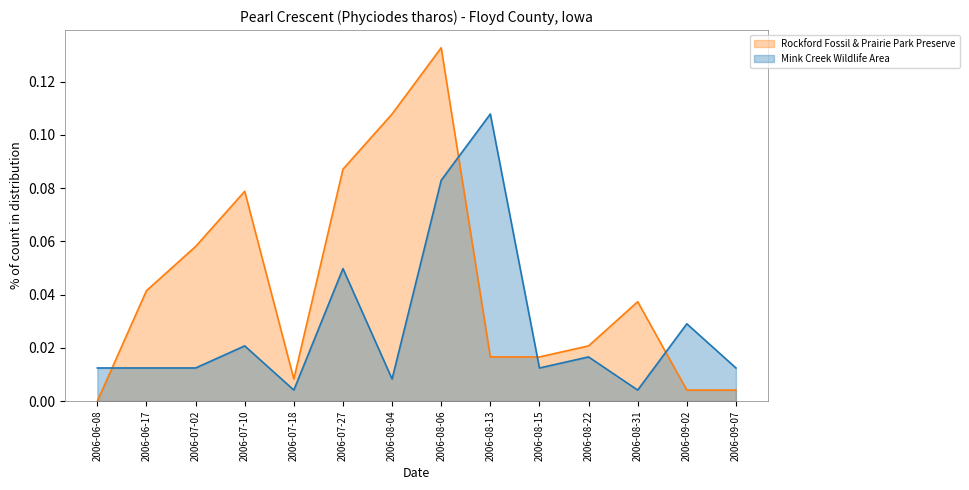

Reading left to right, list all the values displayed in this chart.

Rockford Fossil & Prairie Park Preserve: 2006-06-08=0.0	2006-06-17=0.0	2006-07-02=0.1	2006-07-10=0.1	2006-07-18=0.0	2006-07-27=0.1	2006-08-04=0.1	2006-08-06=0.1	2006-08-13=0.0	2006-08-15=0.0	2006-08-22=0.0	2006-08-31=0.0	2006-09-02=0.0	2006-09-07=0.0
Mink Creek Wildlife Area: 2006-06-08=0.0	2006-06-17=0.0	2006-07-02=0.0	2006-07-10=0.0	2006-07-18=0.0	2006-07-27=0.0	2006-08-04=0.0	2006-08-06=0.1	2006-08-13=0.1	2006-08-15=0.0	2006-08-22=0.0	2006-08-31=0.0	2006-09-02=0.0	2006-09-07=0.0